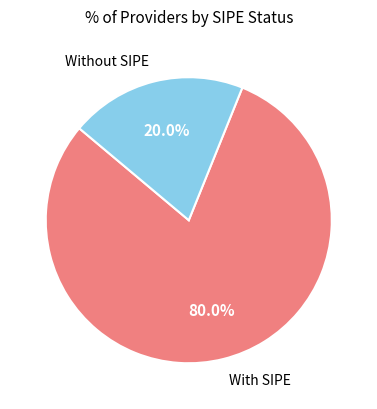

Rank the categories by value from lowest to highest.

Without SIPE, With SIPE